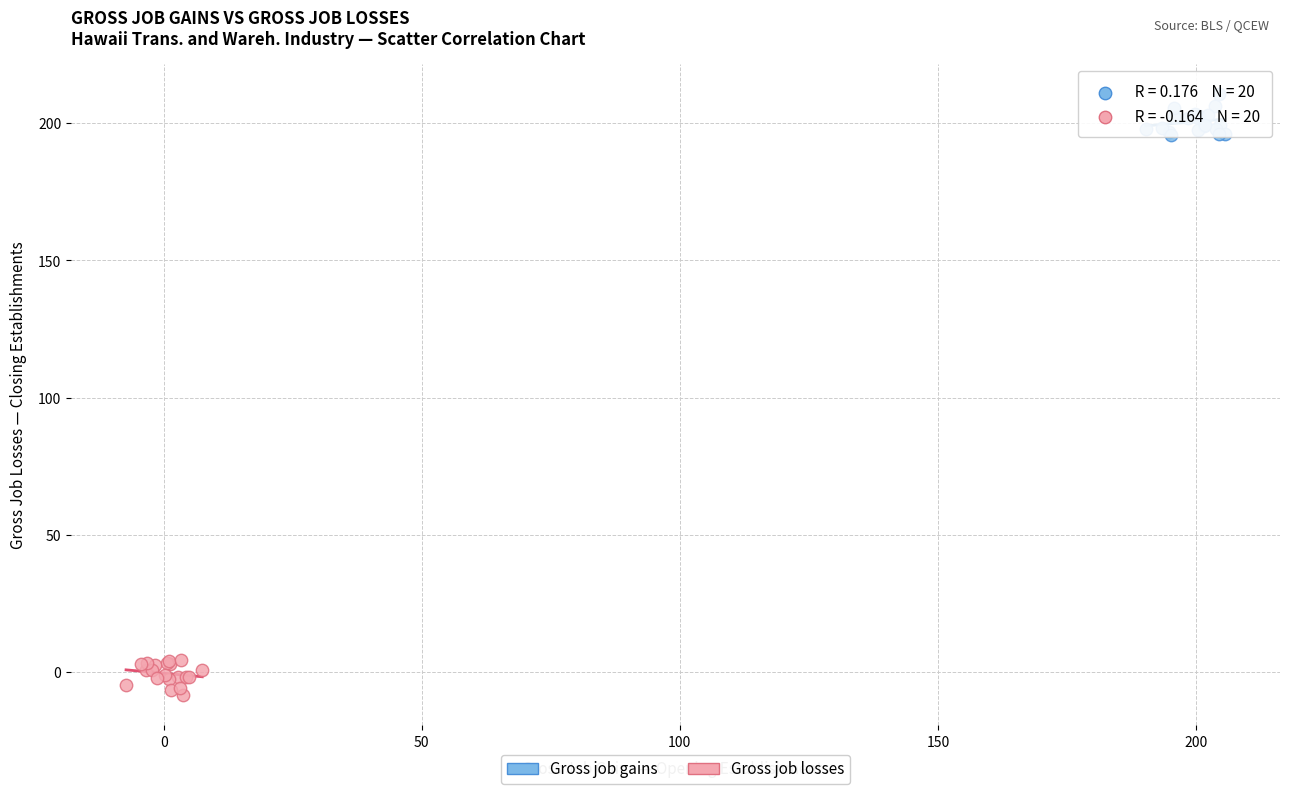

Which series reaches the minimum Y coordinate?

Gross job losses